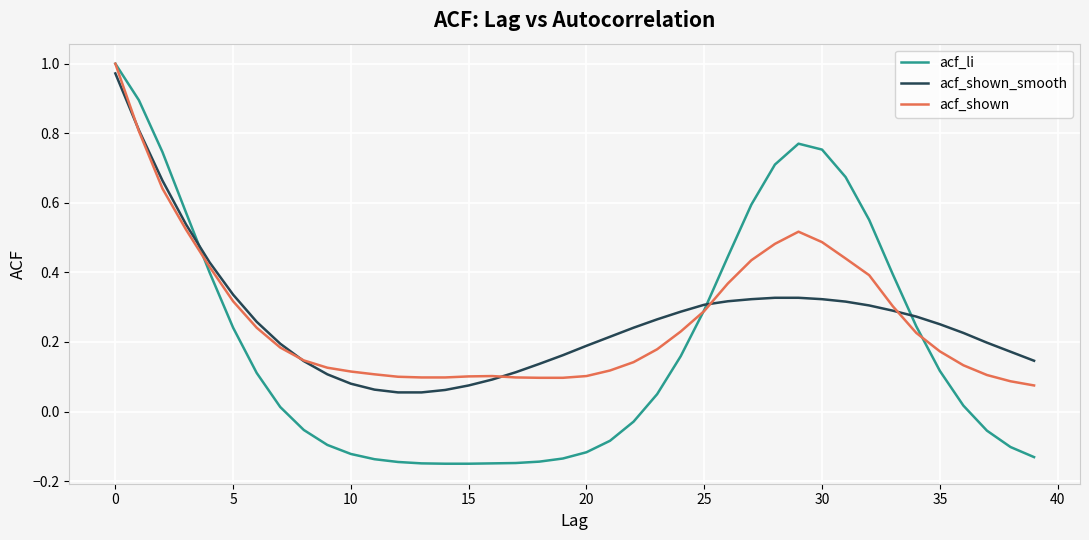

Which series has the largest range (max minus min)?

acf_li